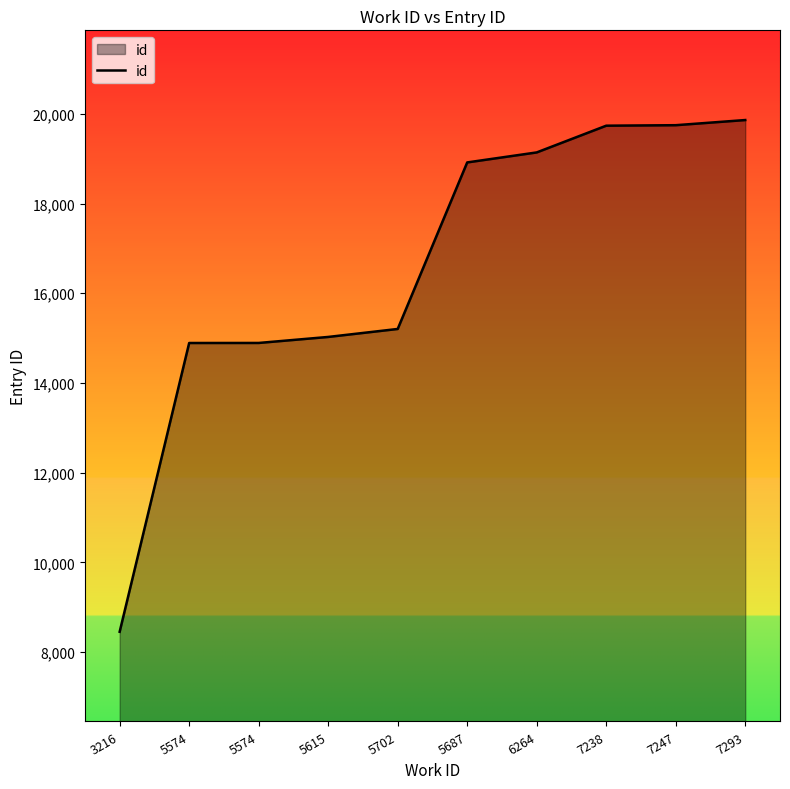

Does the chart have visible grid lines?

No